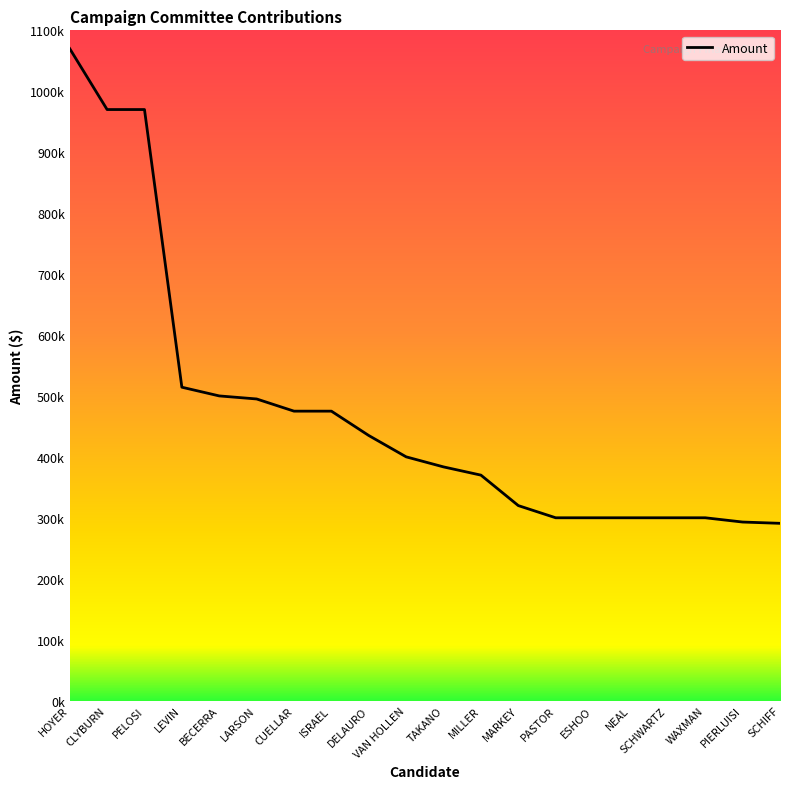

What is the change in value from ISRAEL to MARKEY?

-155000